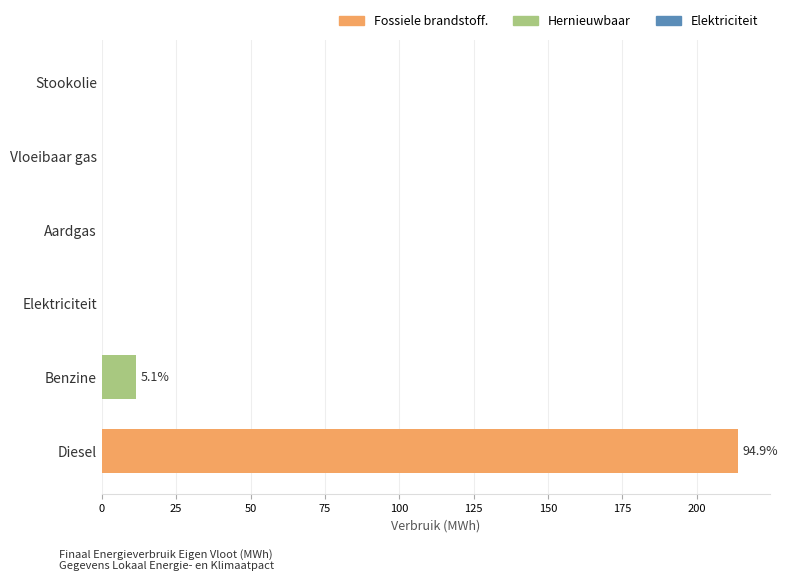

What is the sum of all values?

225.4